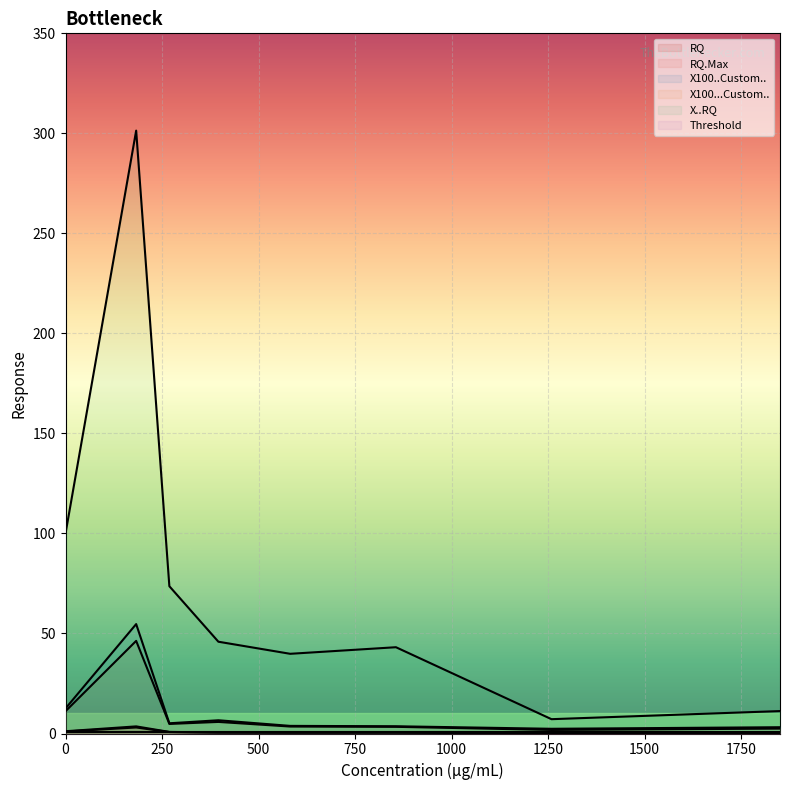

True or false: RQ has a value of 0.1 at 1259.

True